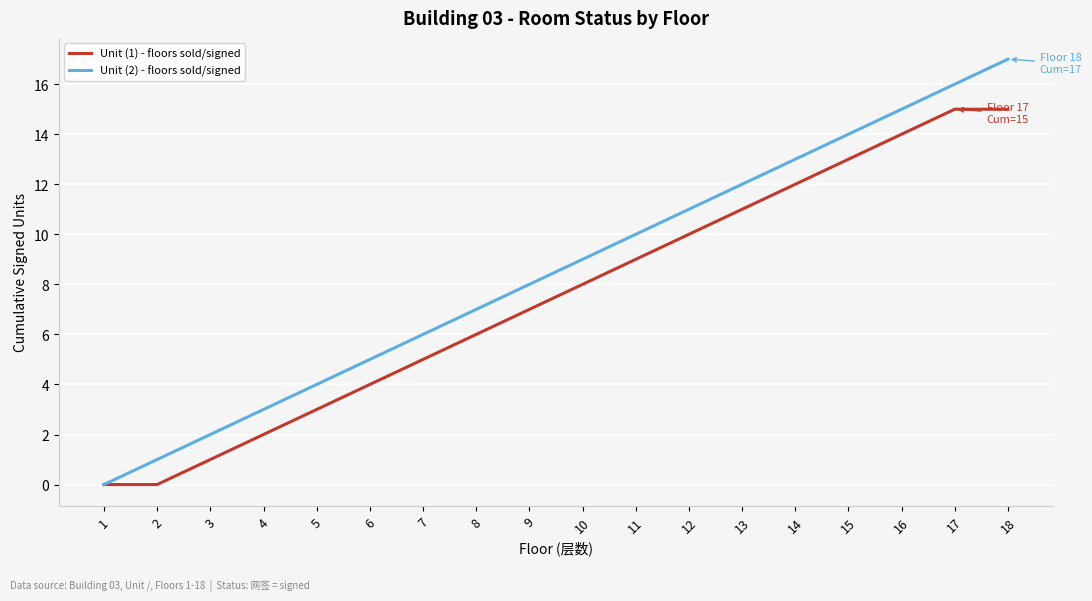

At which category is the sum across all series the highest?

18